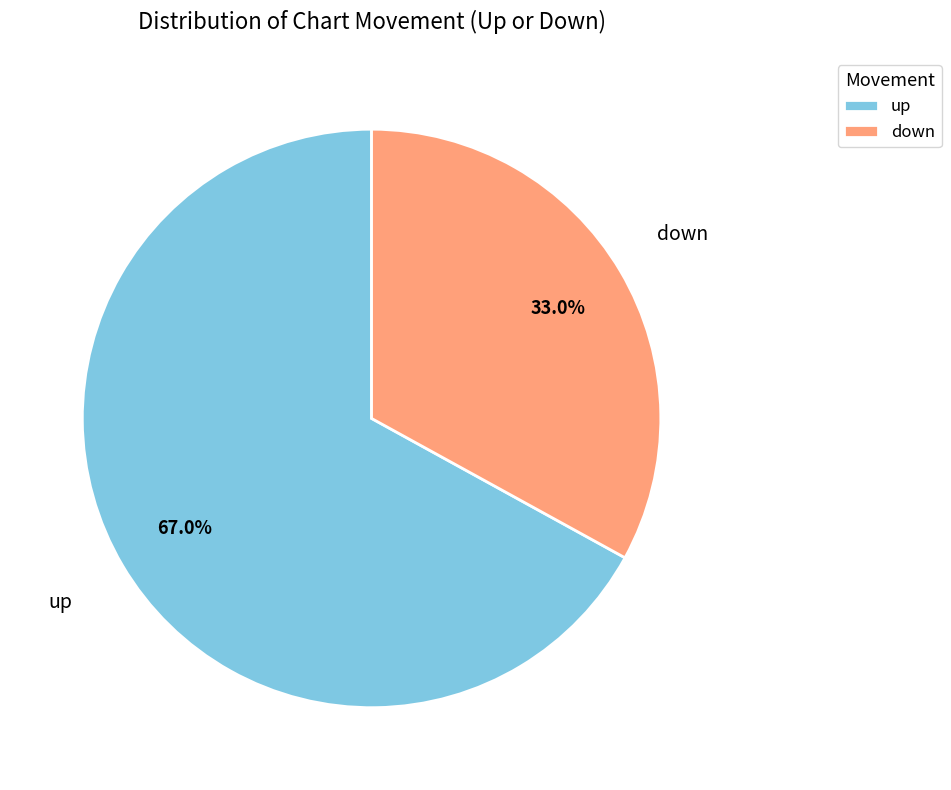

Rank the categories by value from highest to lowest.

up, down